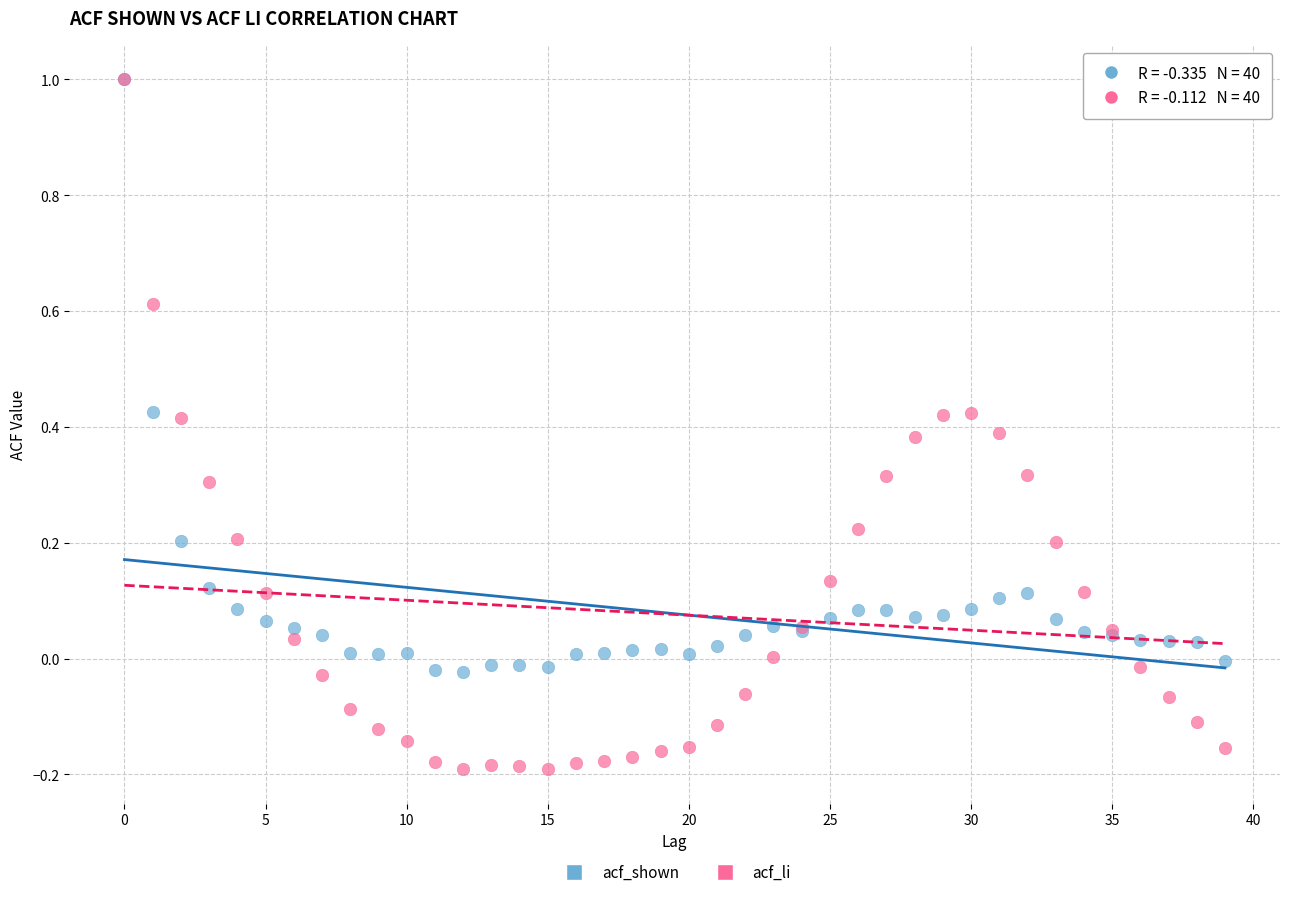

What are all the series names shown in the legend?

acf_shown, acf_li